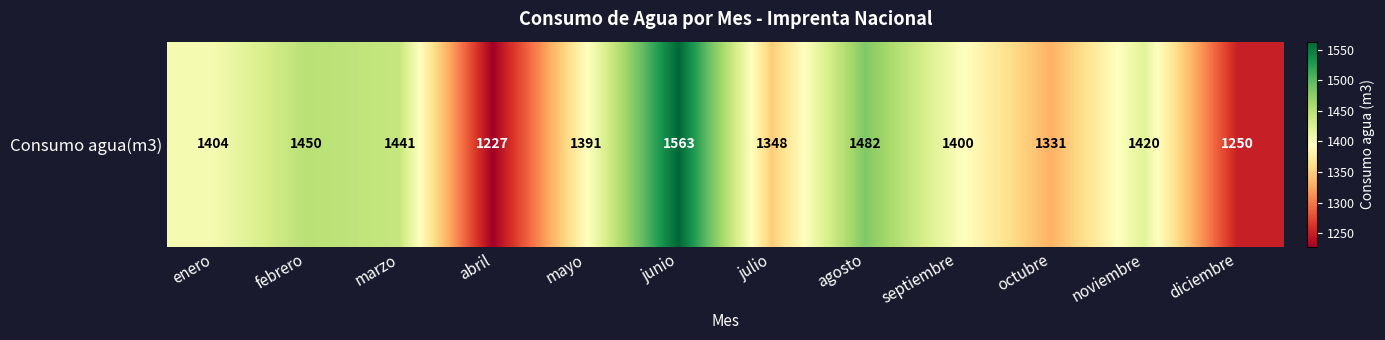

Rank the categories by value from lowest to highest.

abril, diciembre, octubre, julio, mayo, septiembre, enero, noviembre, marzo, febrero, agosto, junio